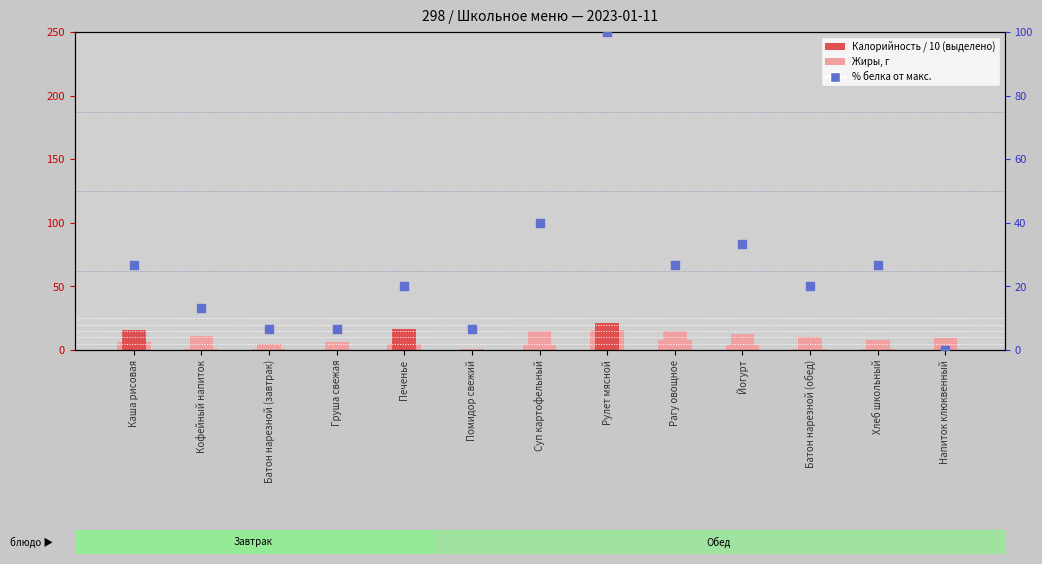

Which series contains the highest Y value?

% белка (от макс.)